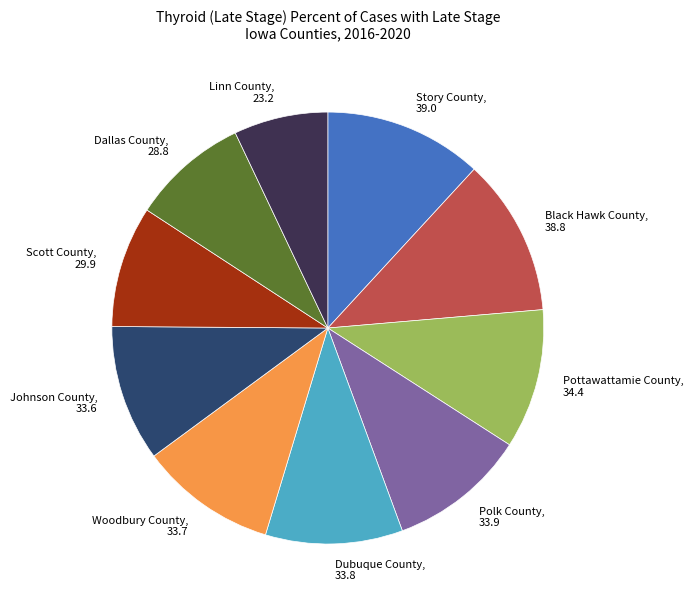

Is Dubuque County, 33.8 the majority of the pie?

No